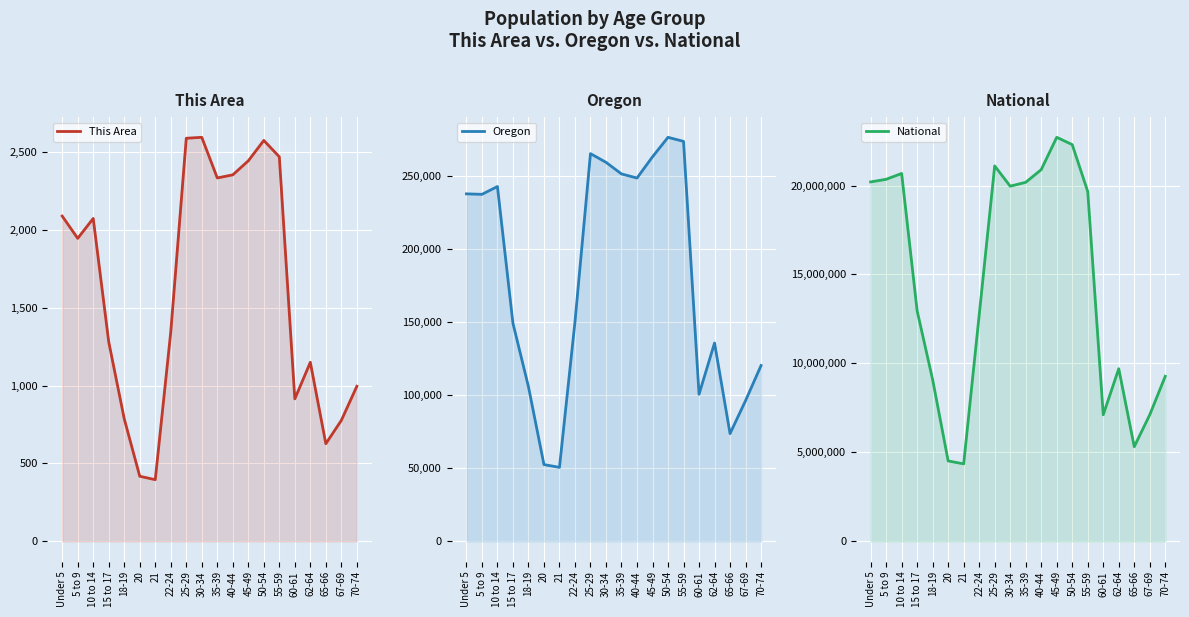

How many data points in National are less than 19664805?

10